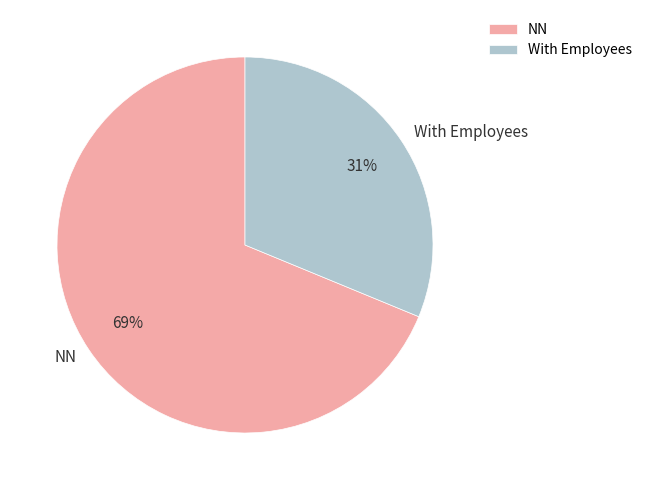

To the nearest percent, what is the difference between the largest and smallest slice percentages?

38%